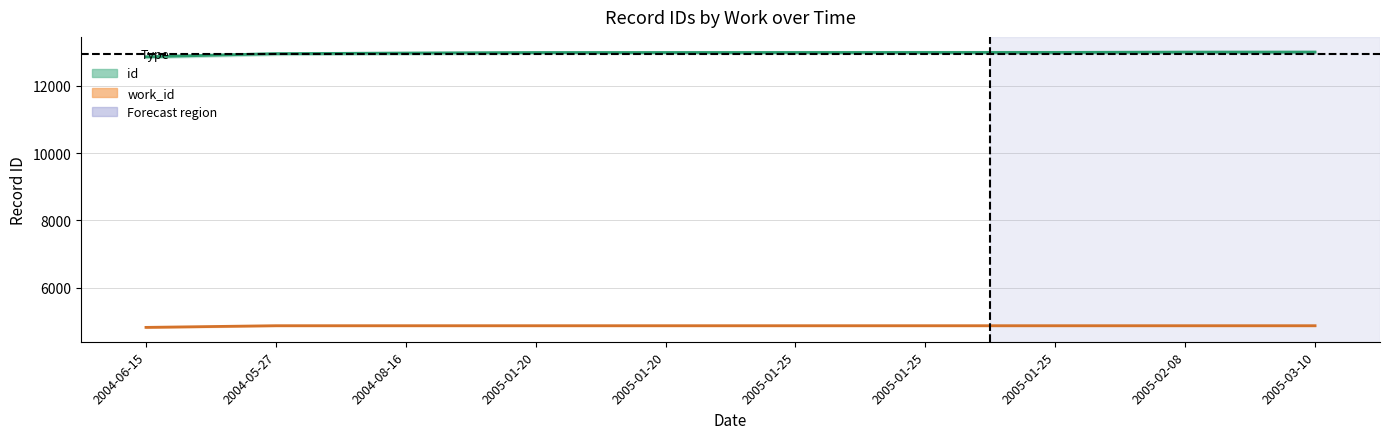

Between 2005-01-20 and 2005-01-25, which series saw the biggest shift?

id